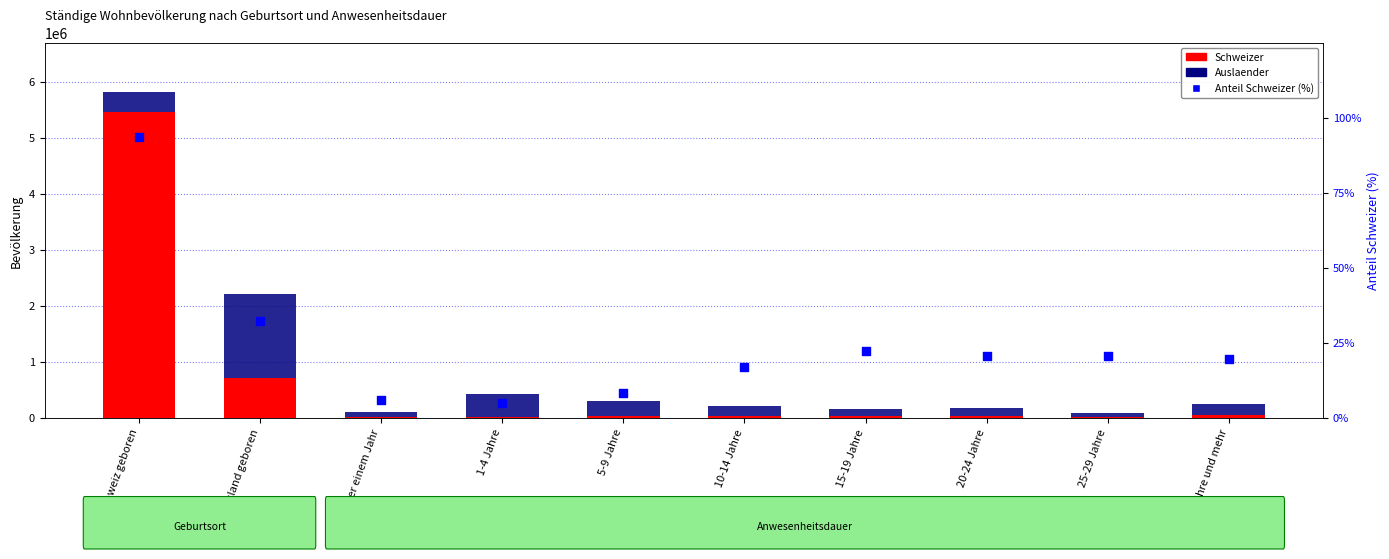

Which series has the widest spread of Y values?

Schweizer